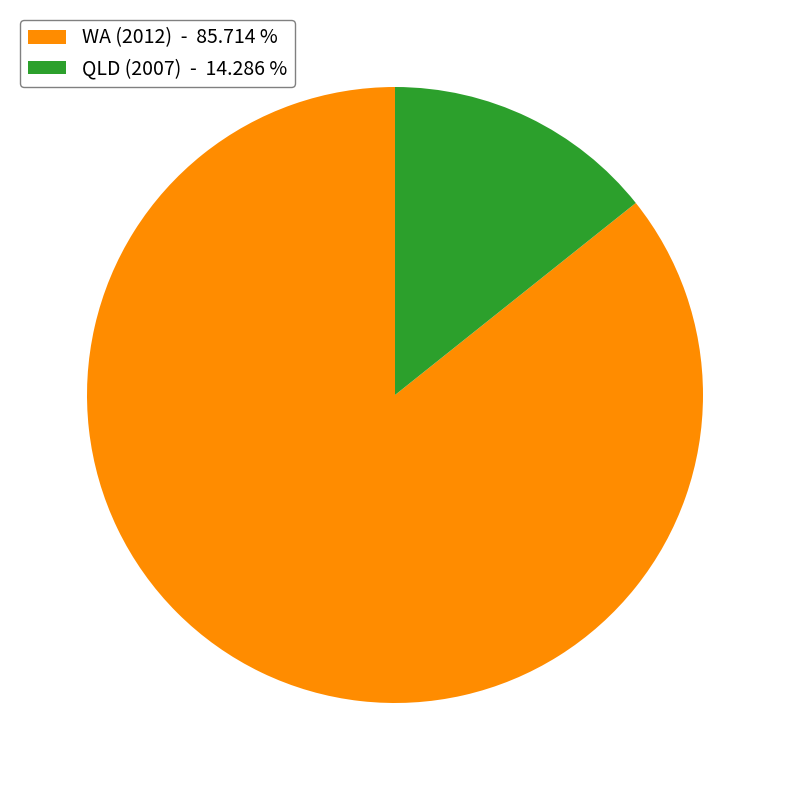

Combined, do WA (2012) - 85.714 % and QLD (2007) - 14.286 % account for over 50%?

Yes